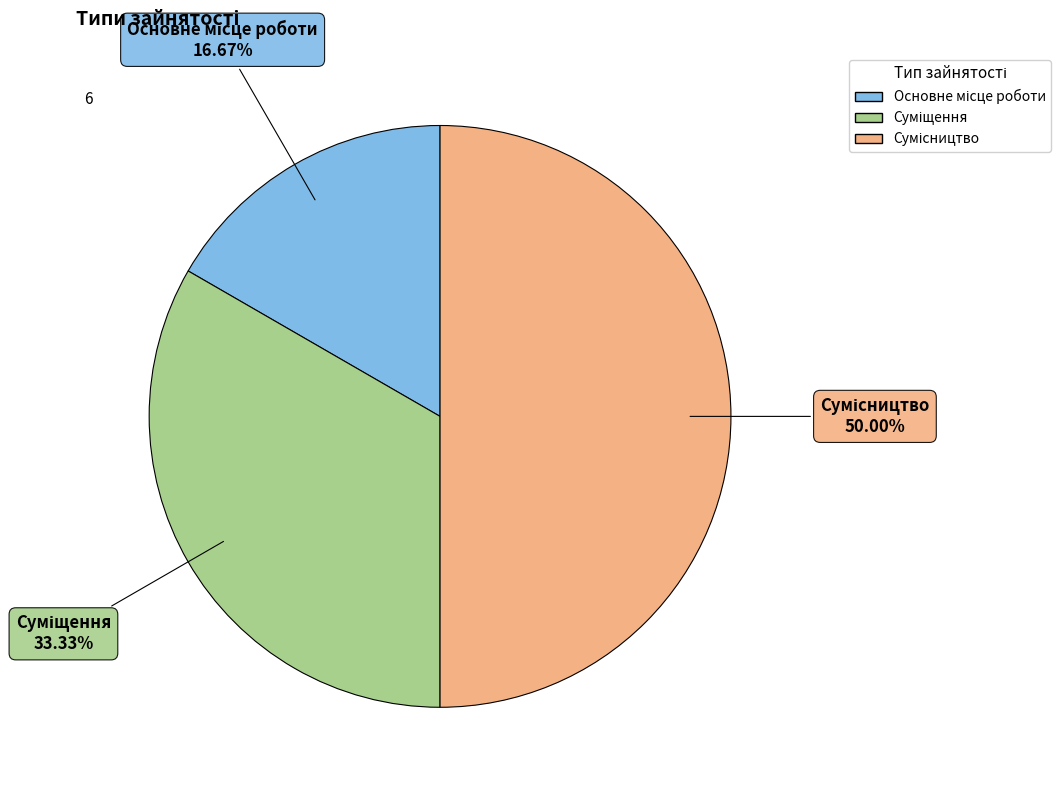

Which category has the biggest portion of the pie?

Сумісництво